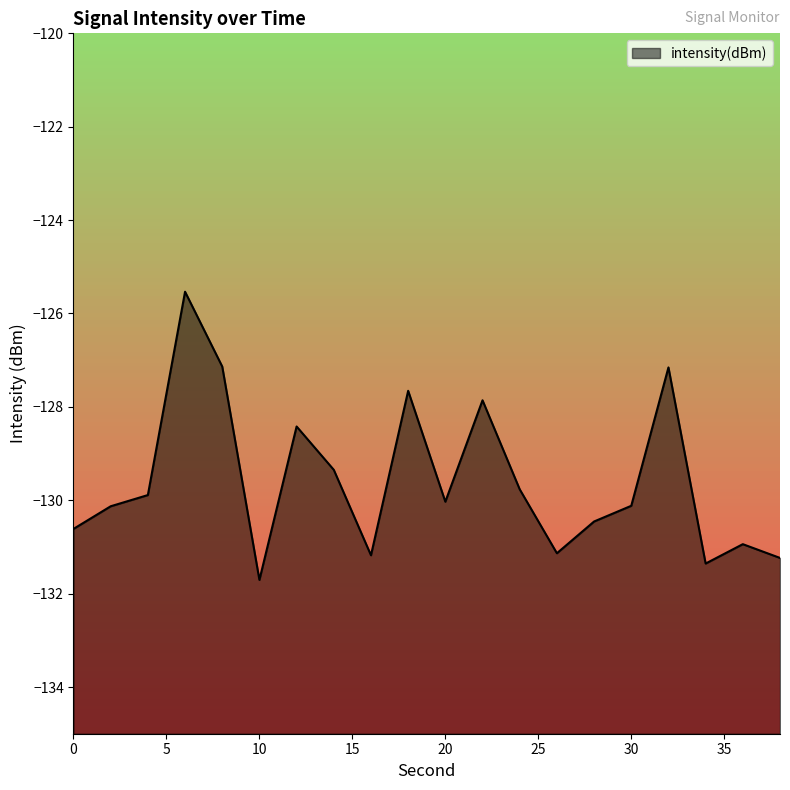

What is the maximum value shown in the chart?

-125.5